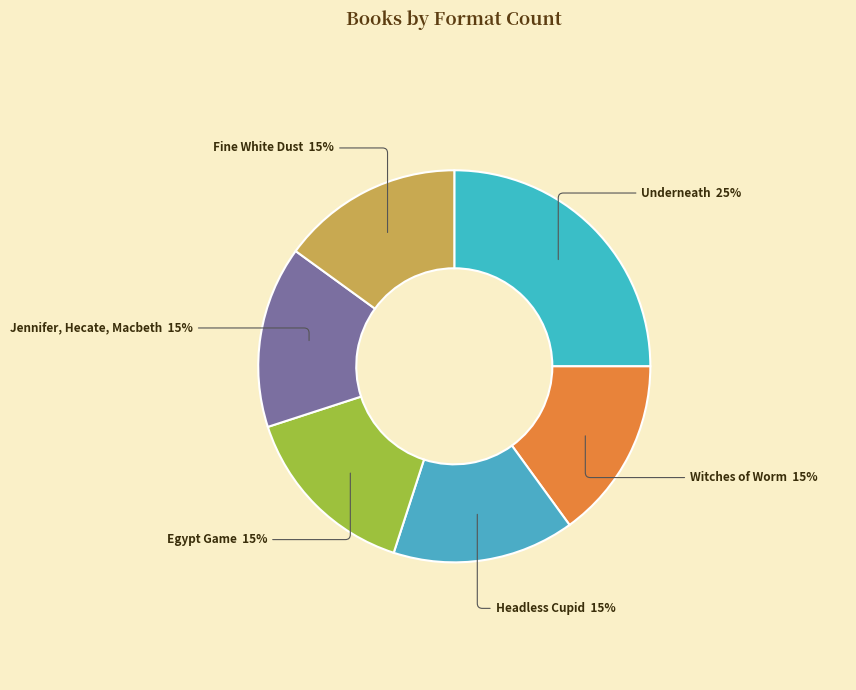

What percentage is the Underneath slice, to the nearest percent?

25%